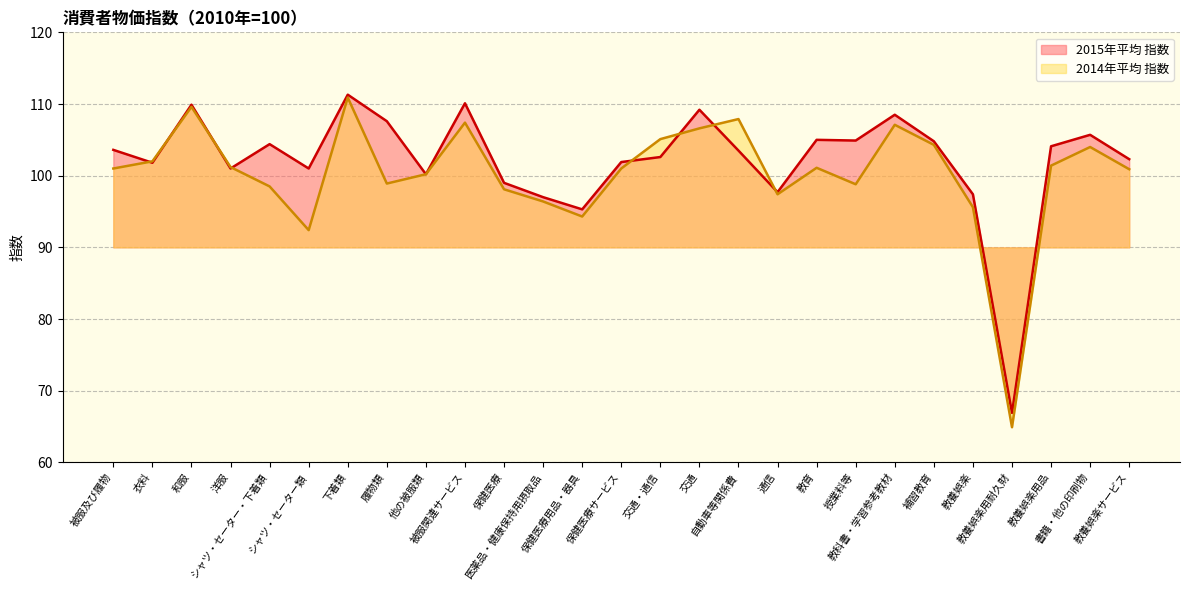

What is the label of the 19th point from the right?

他の被服類